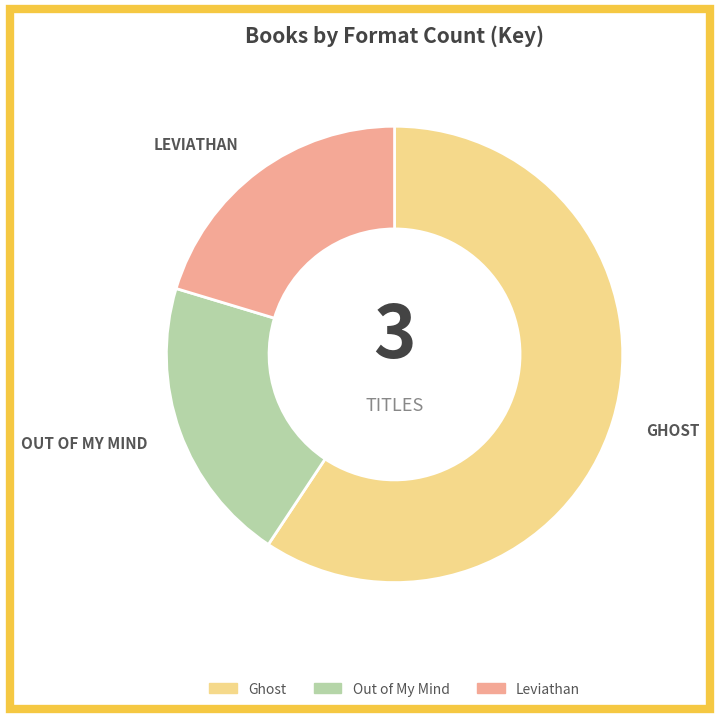

Is the sum of Leviathan and Out of My Mind greater than half?

No